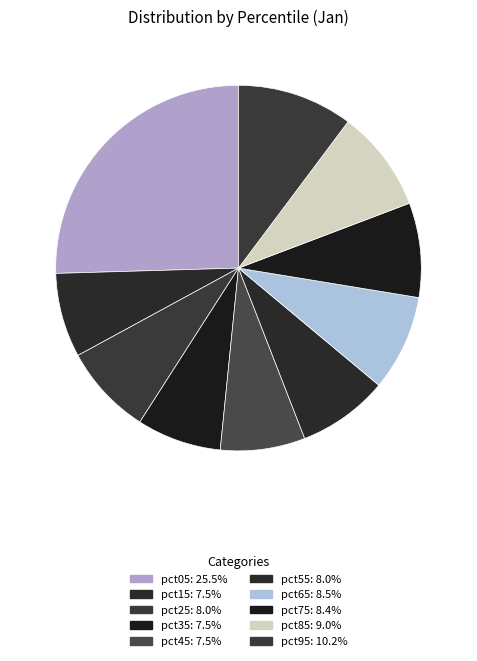

How many segments does this pie chart have?

10